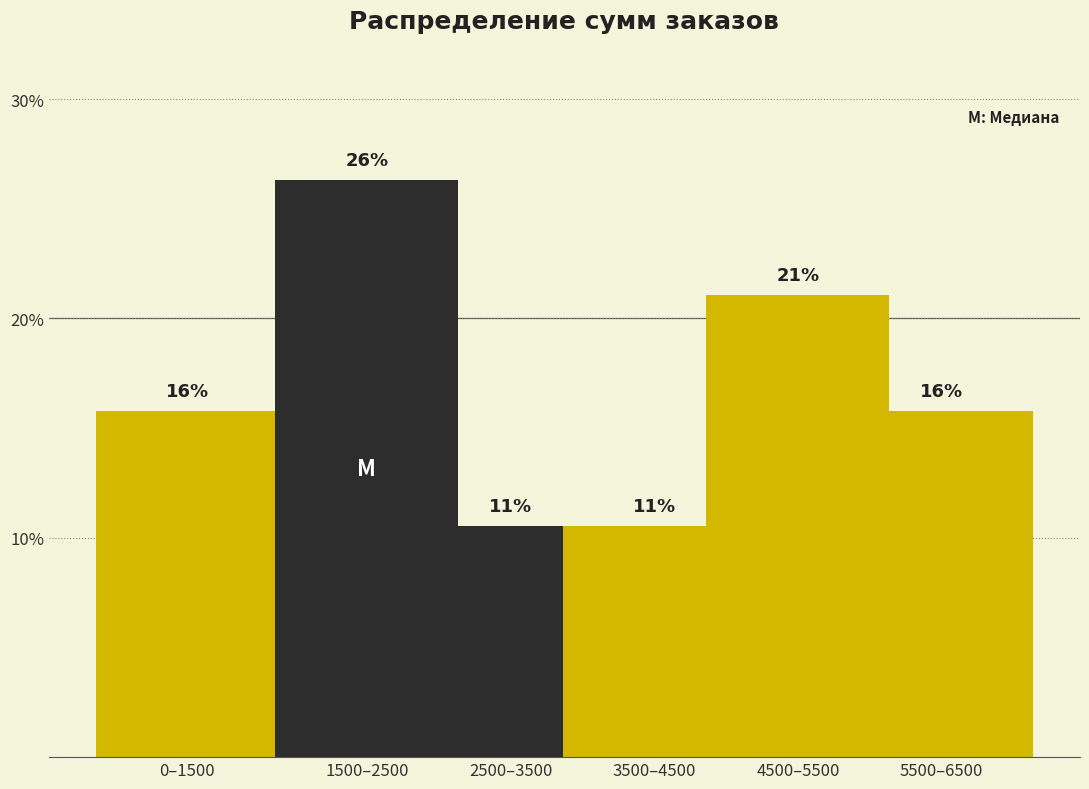

How many bars are there in total?

6